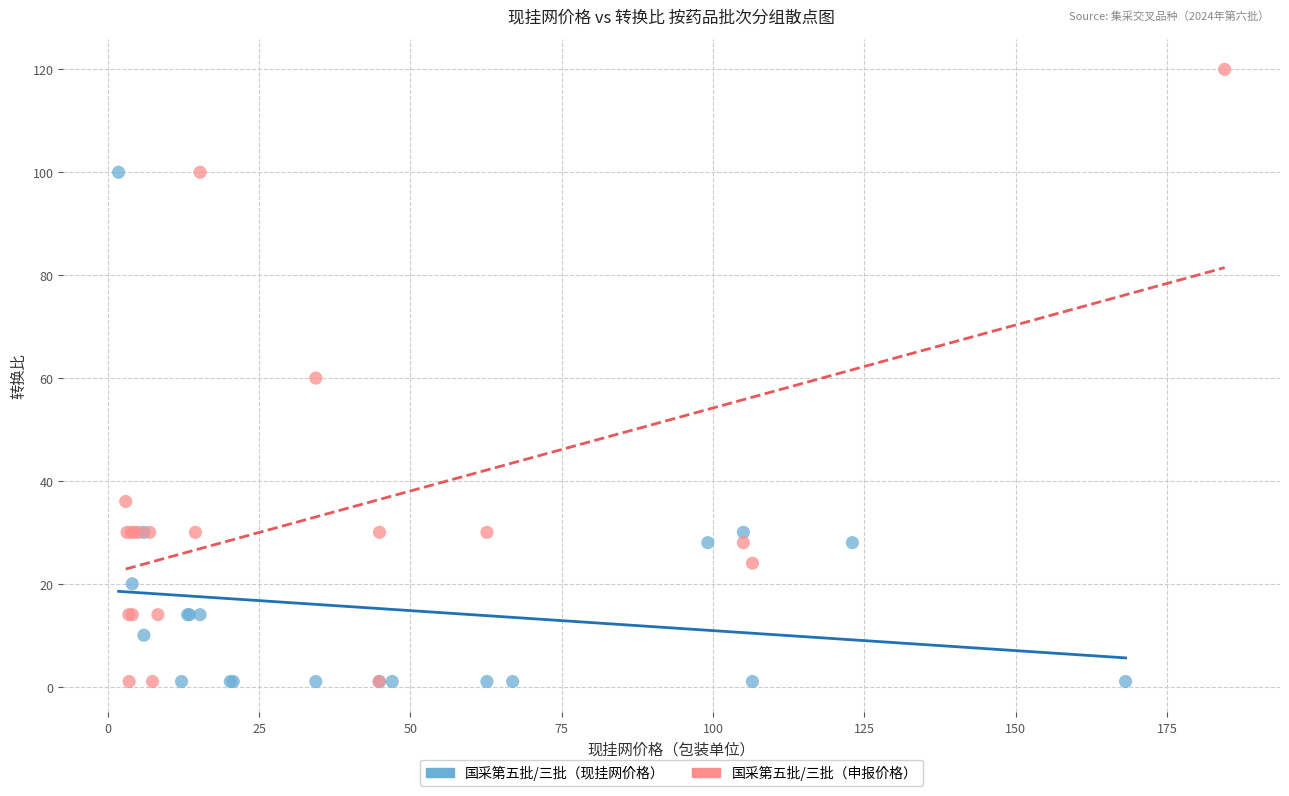

Which series has the widest spread of Y values?

国采第五批/三批（申报价格）